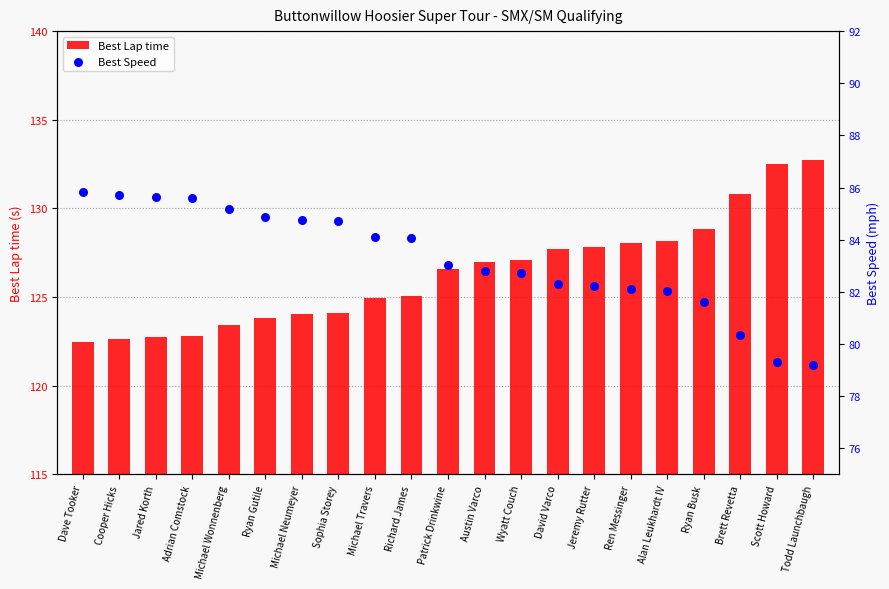

Which series has the widest spread of Y values?

Best Lap time